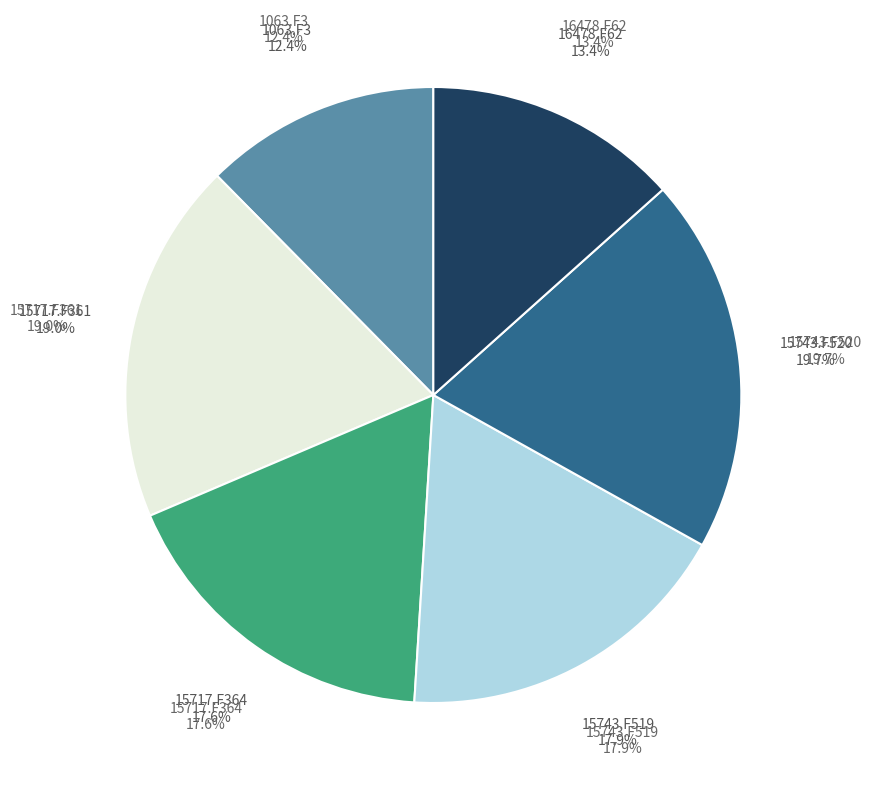

True or false: 16478.F62 accounts for 13% of the total.

True